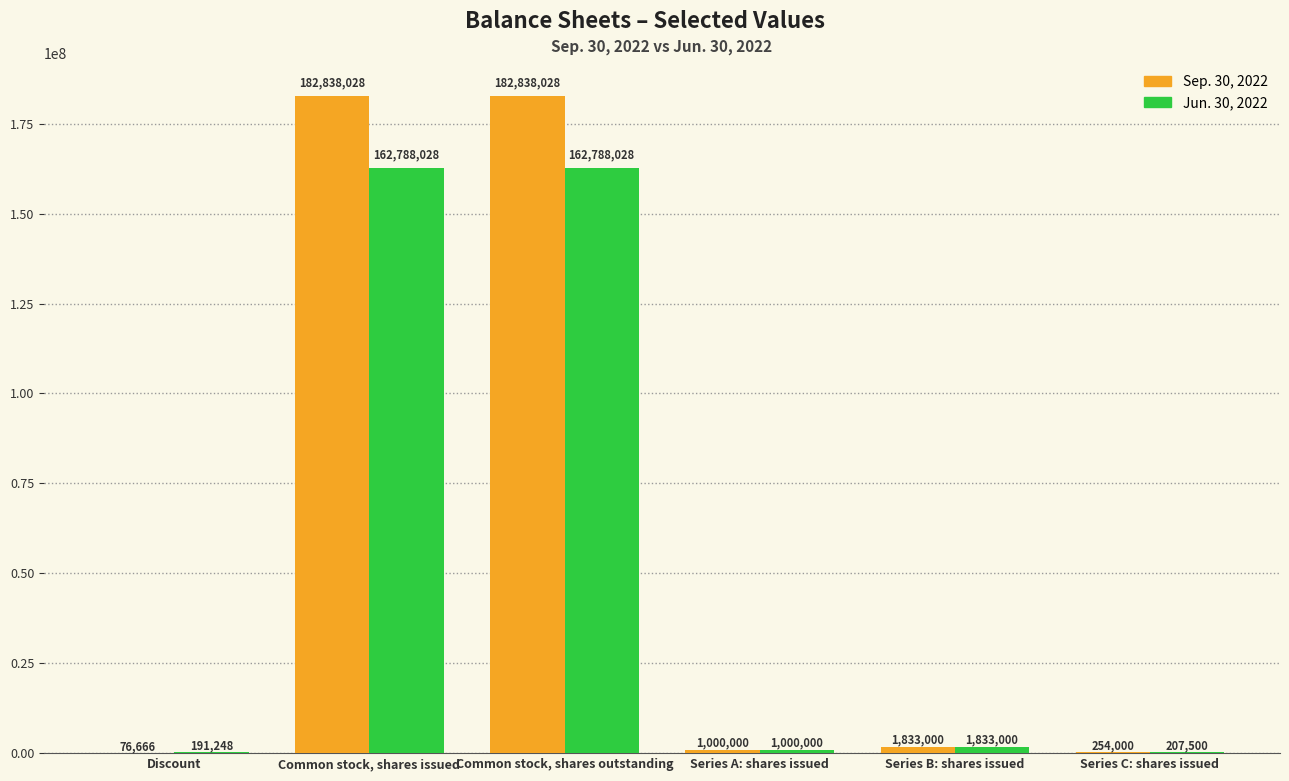

Which series has the largest range (max minus min)?

Sep. 30, 2022